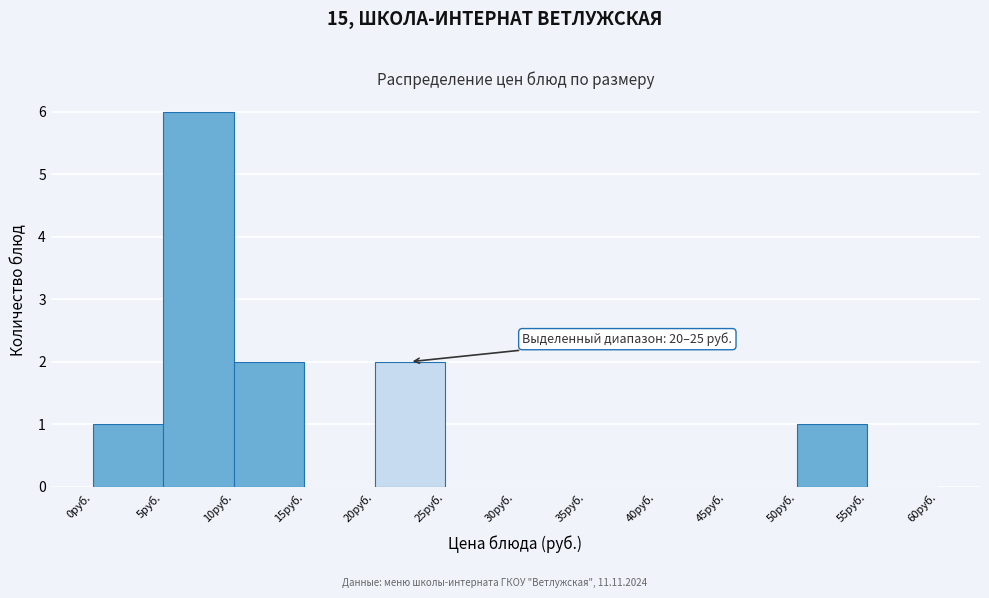

Which range on the x-axis has the tallest bar?

5 to 10